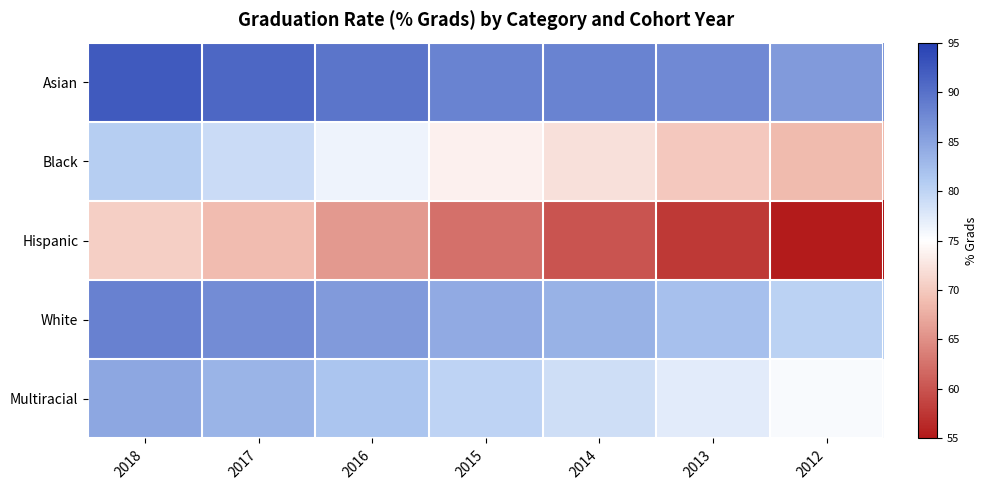

Which series changed the most between 2014 and 2012?

Hispanic